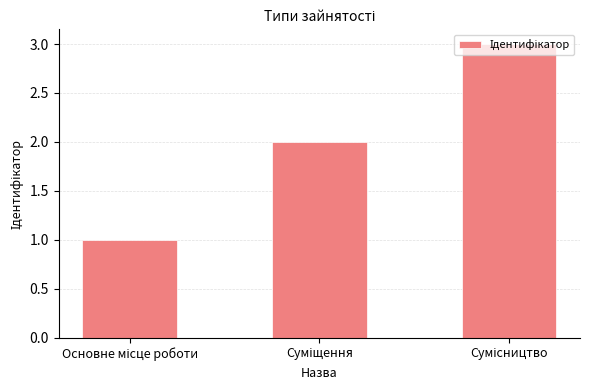

Are the bars horizontal?

No